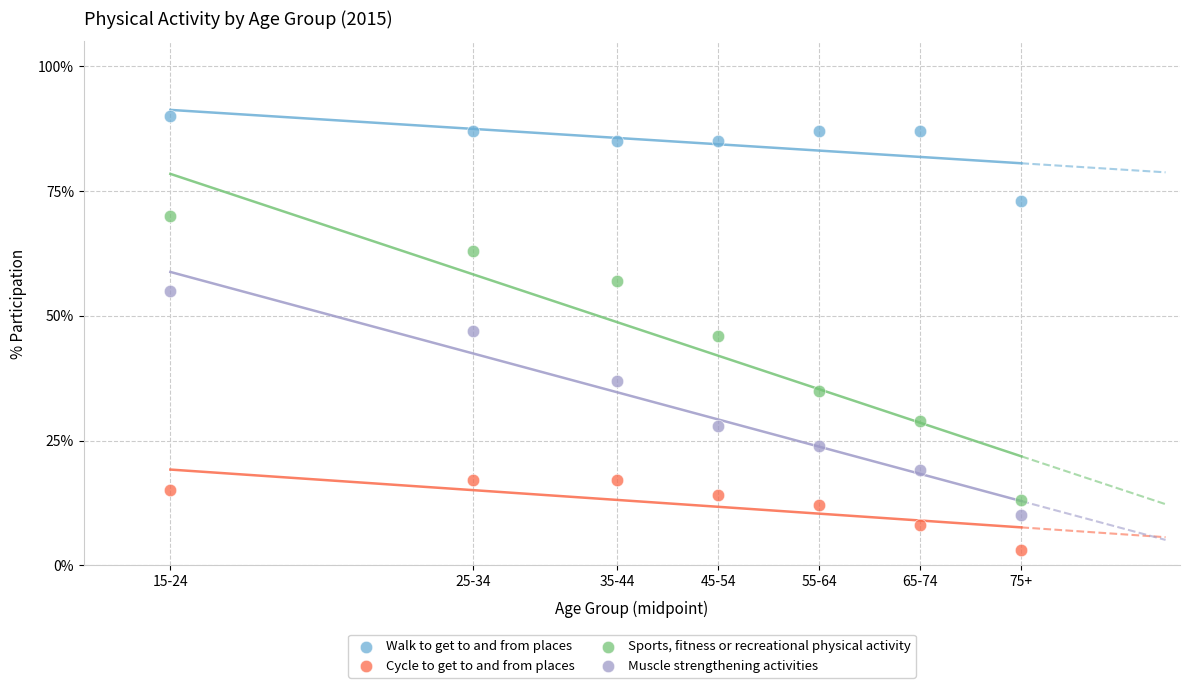

Which series contains the highest Y value?

Walk to get to and from places